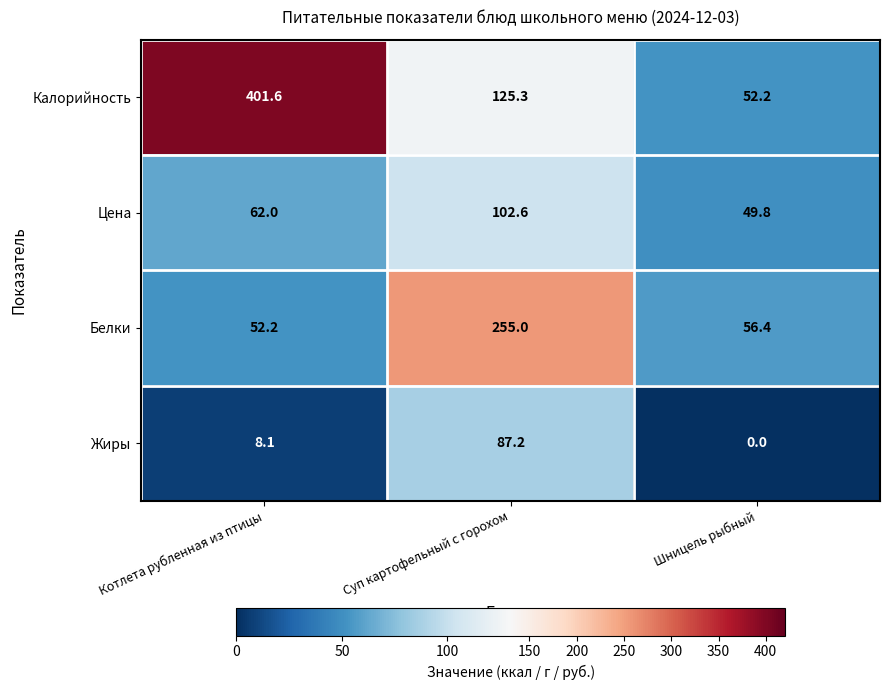

Reading right to left, transcribe all the data shown in this chart.

Калорийность: Шницель рыбный=52.2	Суп картофельный с горохом=125.3	Котлета рубленная из птицы=401.6
Цена: Шницель рыбный=49.8	Суп картофельный с горохом=102.6	Котлета рубленная из птицы=62.0
Белки: Шницель рыбный=56.4	Суп картофельный с горохом=255.0	Котлета рубленная из птицы=52.2
Жиры: Шницель рыбный=0.0	Суп картофельный с горохом=87.2	Котлета рубленная из птицы=8.1